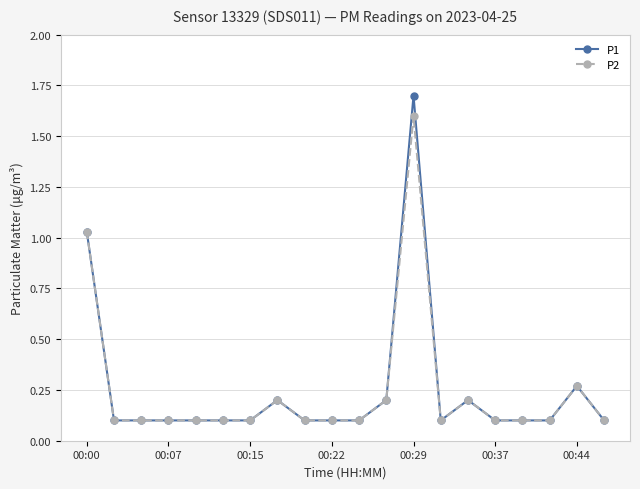

How many distinct data groups are displayed?

2